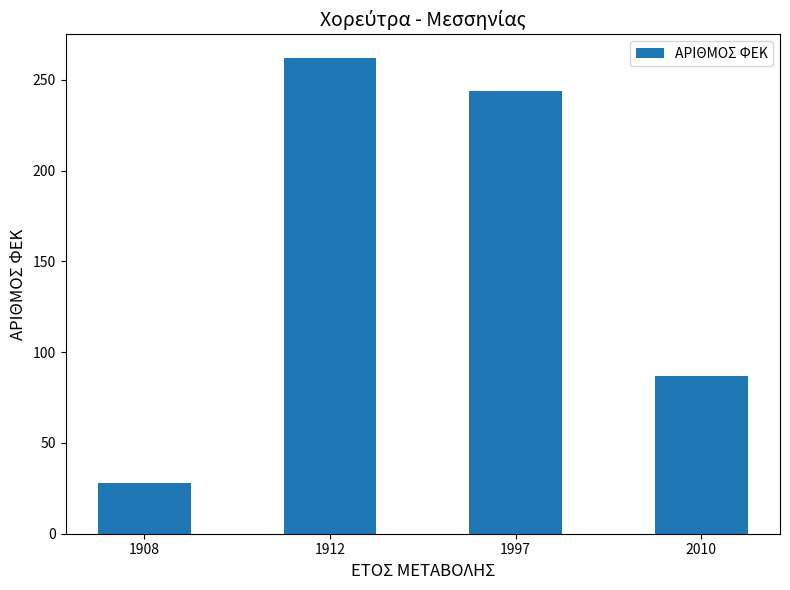

List the labels in order of value, largest first.

1912, 1997, 2010, 1908